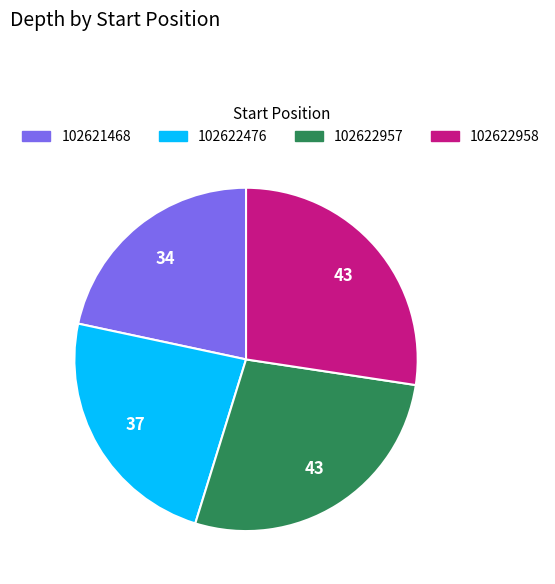

Is there a majority slice in this chart?

No